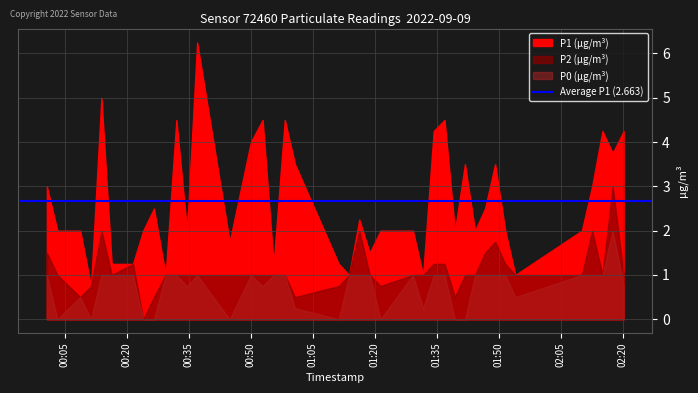

List the series in order of their peak value, highest first.

P1, P2, P0